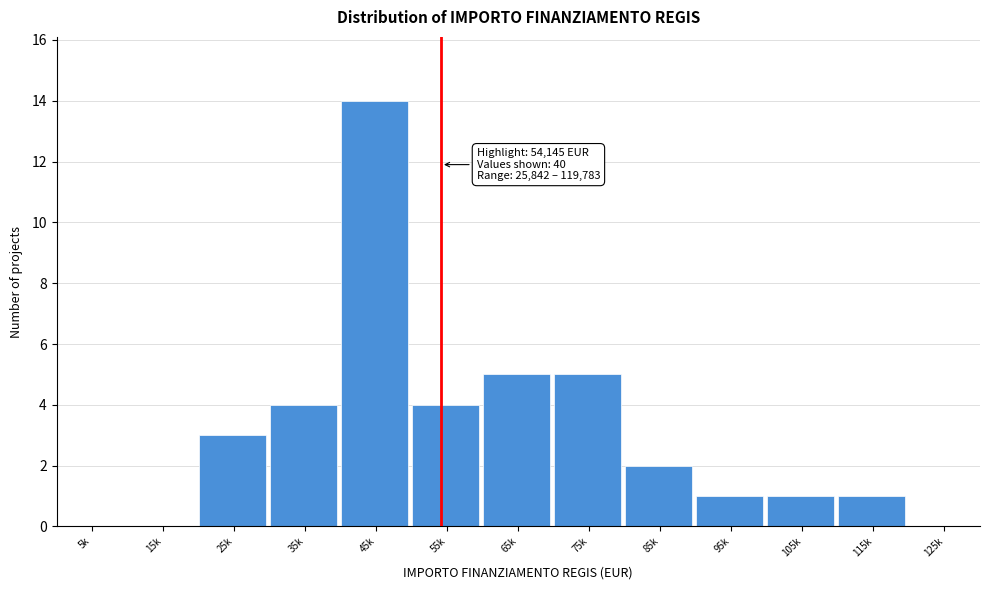

Reading left to right, list all the values displayed in this chart.

5k=0	15k=0	25k=3	35k=4	45k=14	55k=4	65k=5	75k=5	85k=2	95k=1	105k=1	115k=1	125k=0